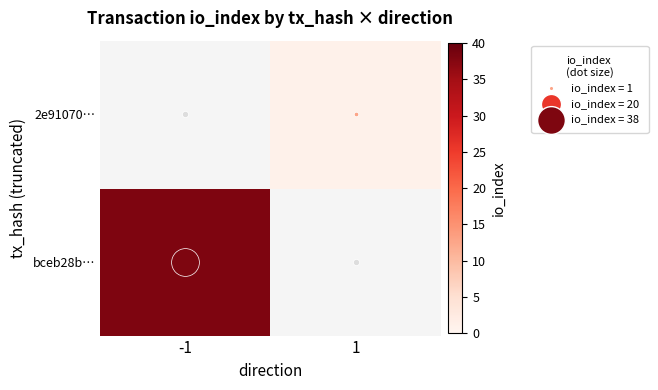

Rank the categories by 2e91070… value from highest to lowest.

-1, 1